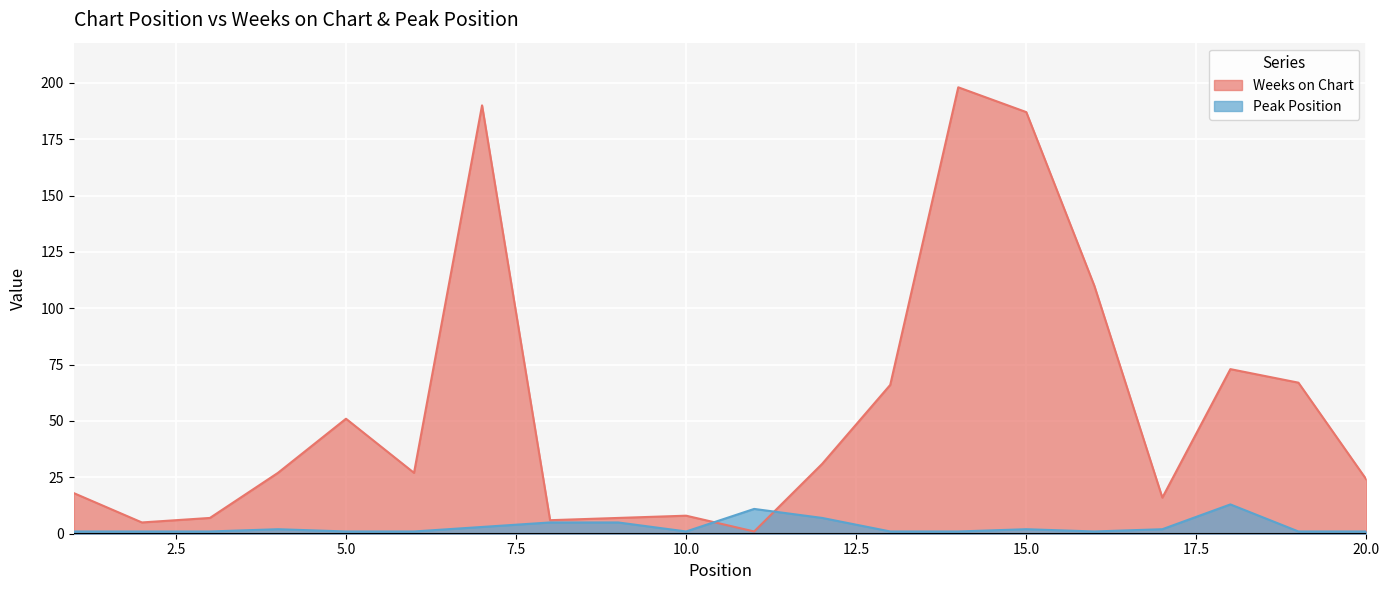

Rank the series by their maximum value, from highest to lowest.

Weeks on Chart, Peak Position